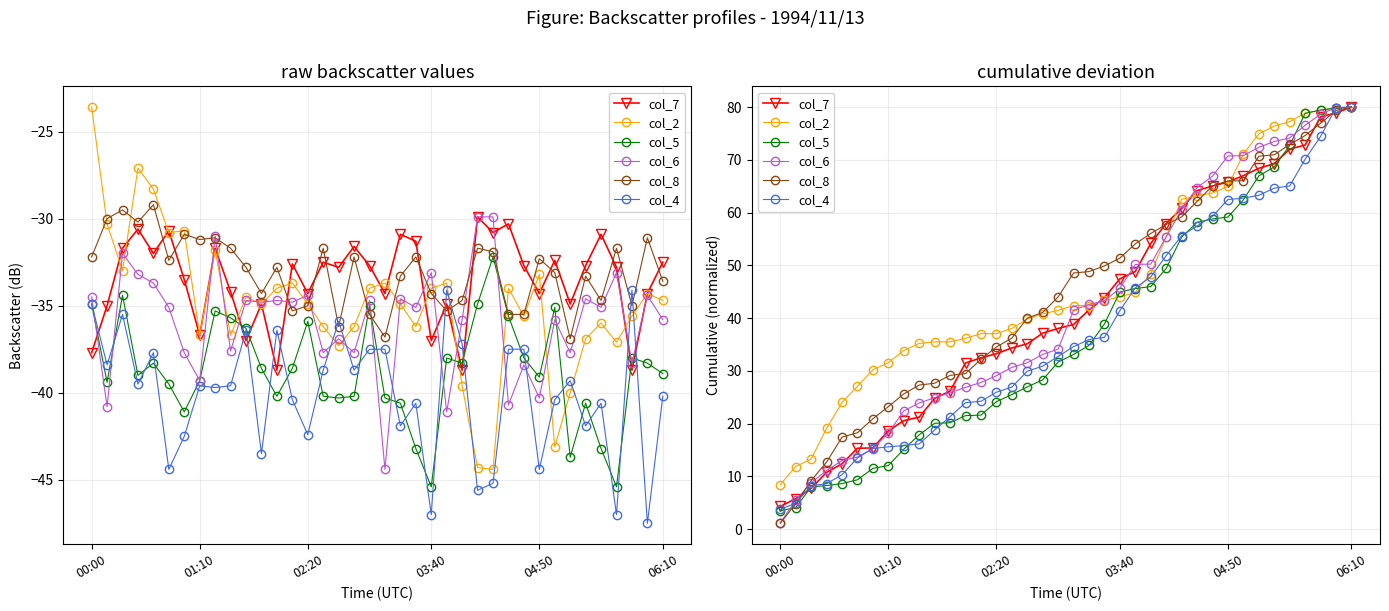

At which category is the sum across all series the highest?

06:10